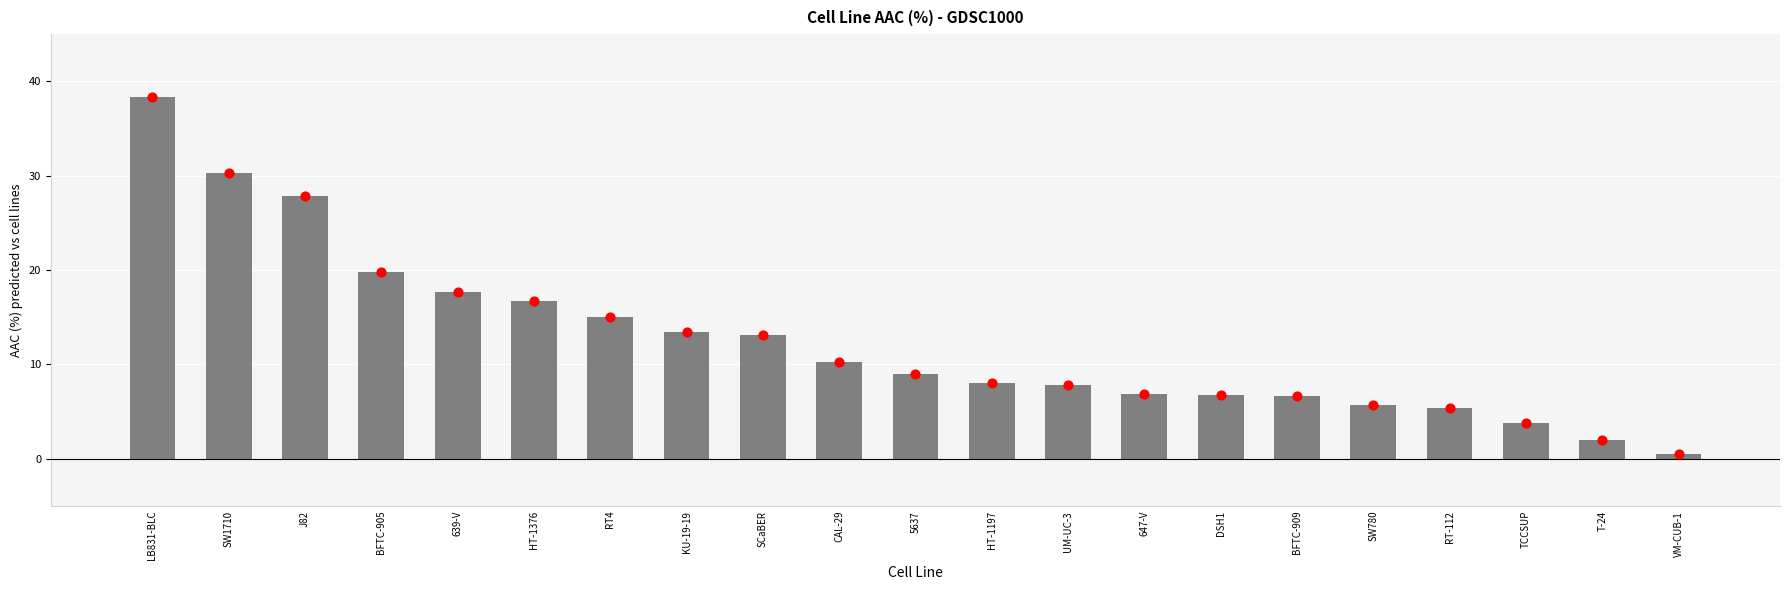

What is the change in value from LB831-BLC to HT-1197?

-30.4